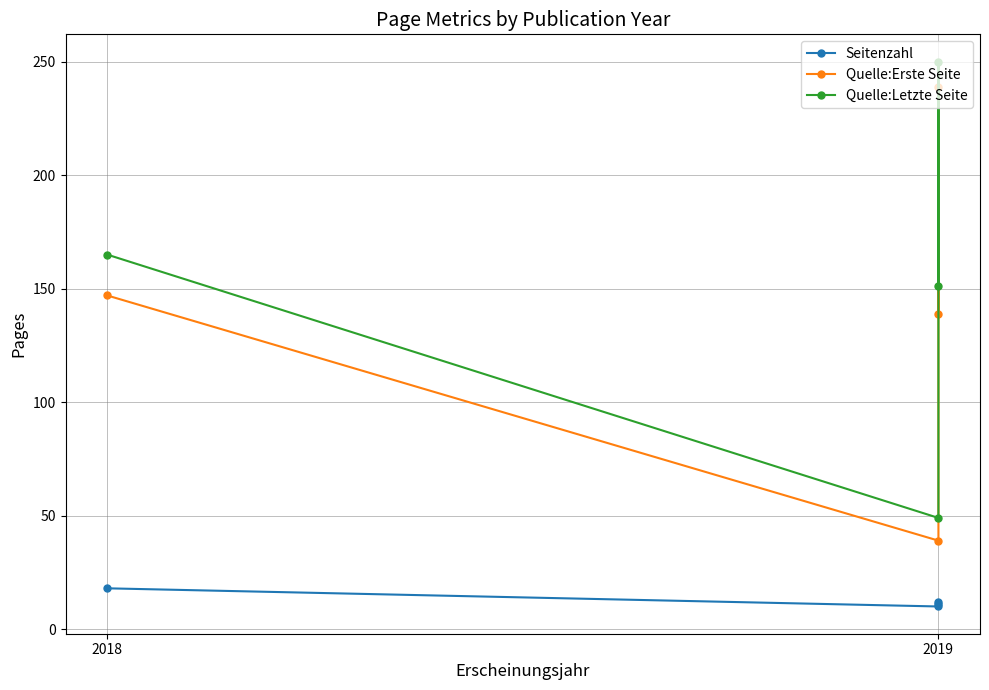

What are all the series names shown in the legend?

Seitenzahl, Quelle:Erste Seite, Quelle:Letzte Seite